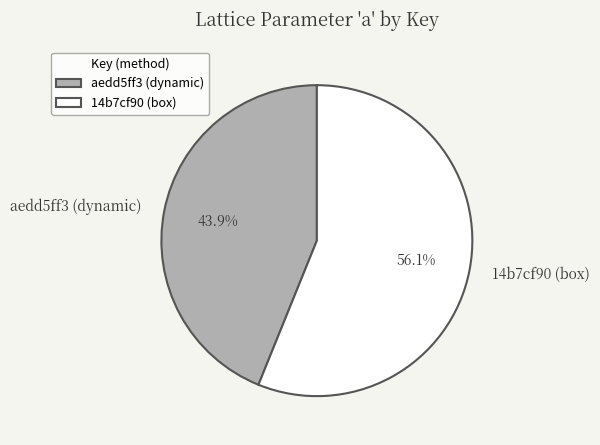

Rank the categories by value from highest to lowest.

14b7cf90 (box), aedd5ff3 (dynamic)